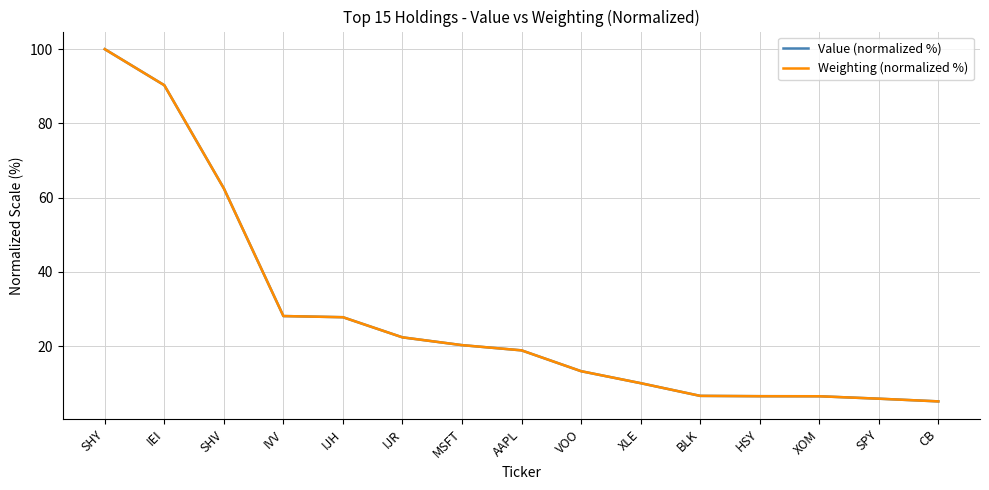

What position from the right is AAPL?

8